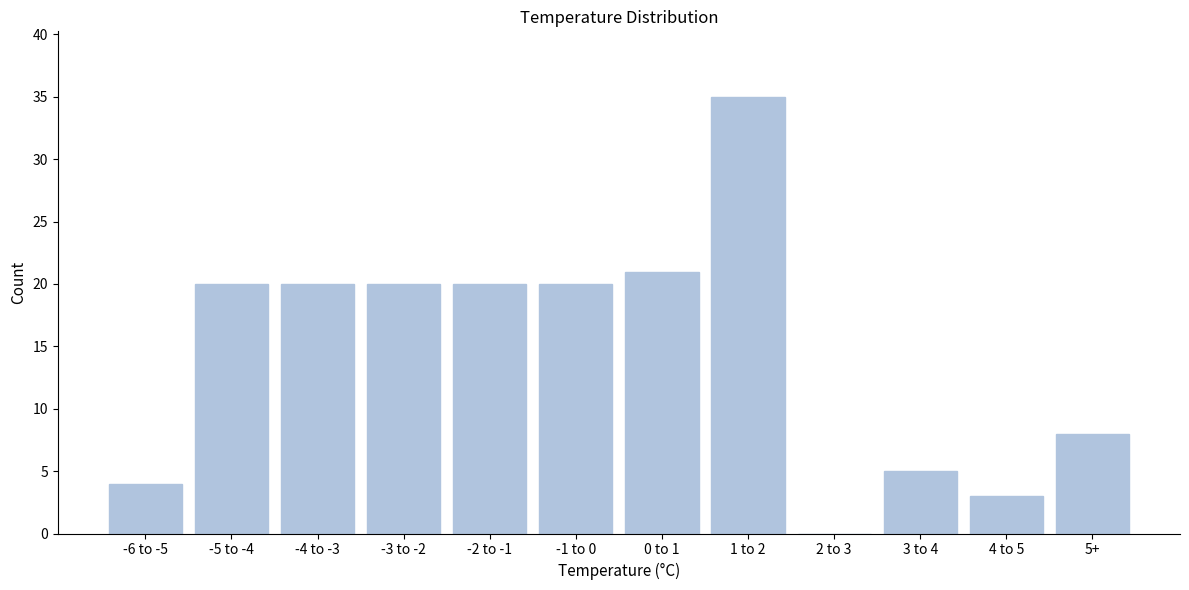

Reading right to left, transcribe all the data shown in this chart.

5+=8	4 to 5=3	3 to 4=5	2 to 3=0	1 to 2=35	0 to 1=21	-1 to 0=20	-2 to -1=20	-3 to -2=20	-4 to -3=20	-5 to -4=20	-6 to -5=4